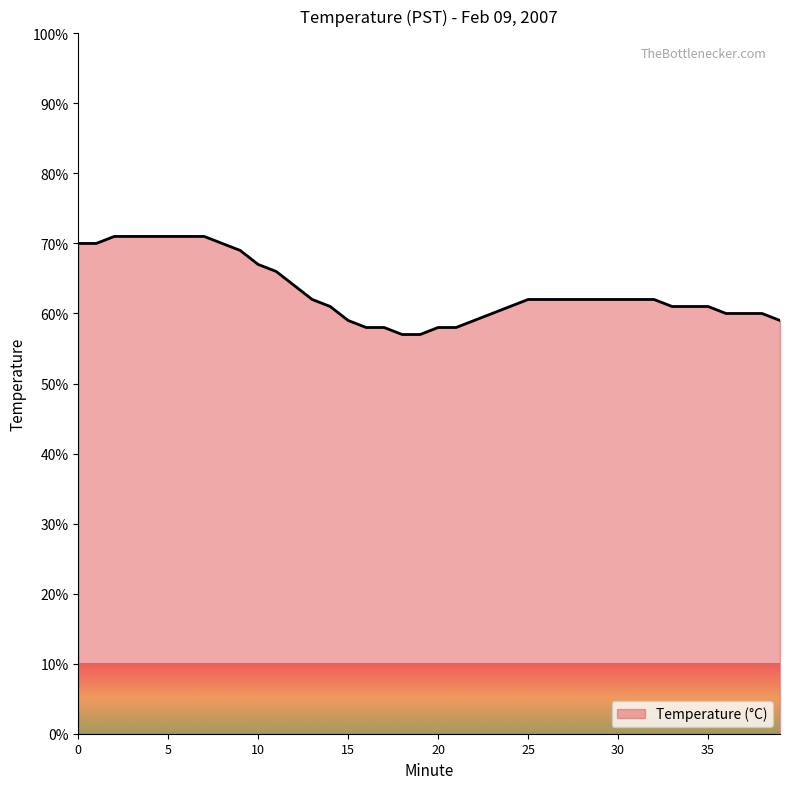

What is the difference between the maximum and minimum values?

14.0